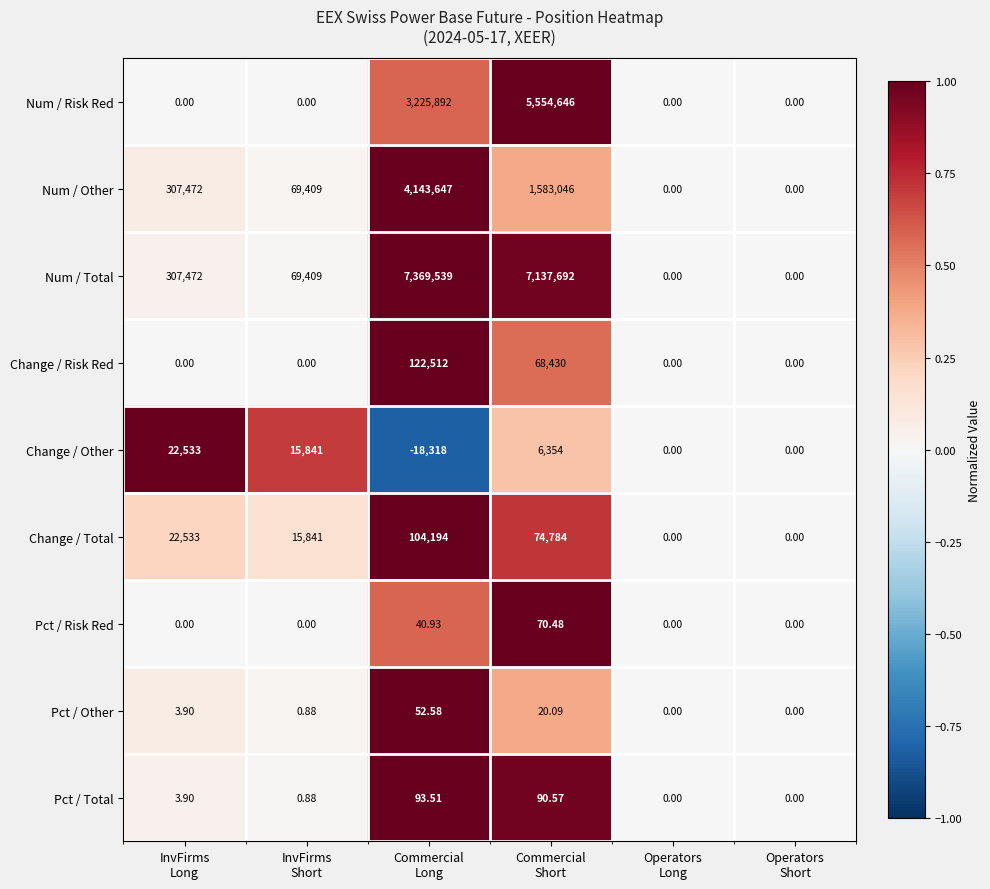

Which series has the widest spread of values?

Num / Total